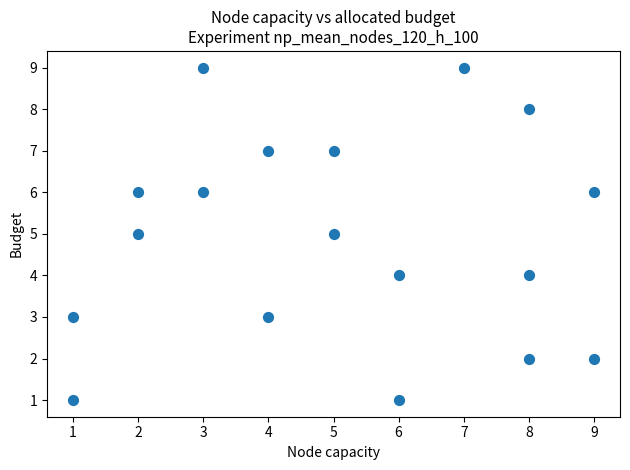

What is the range of Y values (max minus min)?

8